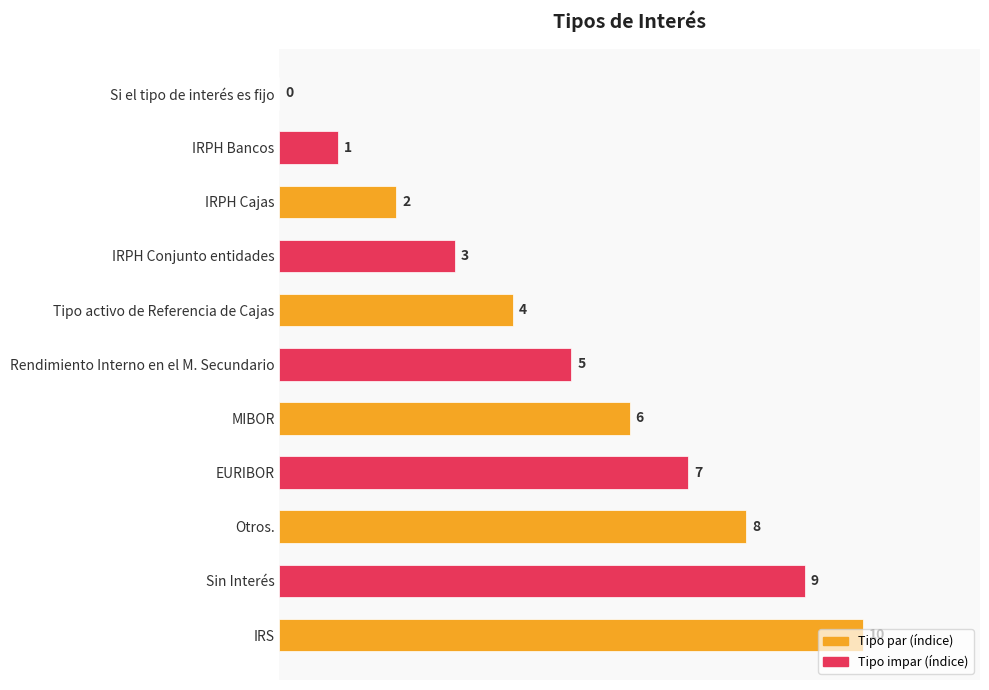

How many bars are there in total?

11